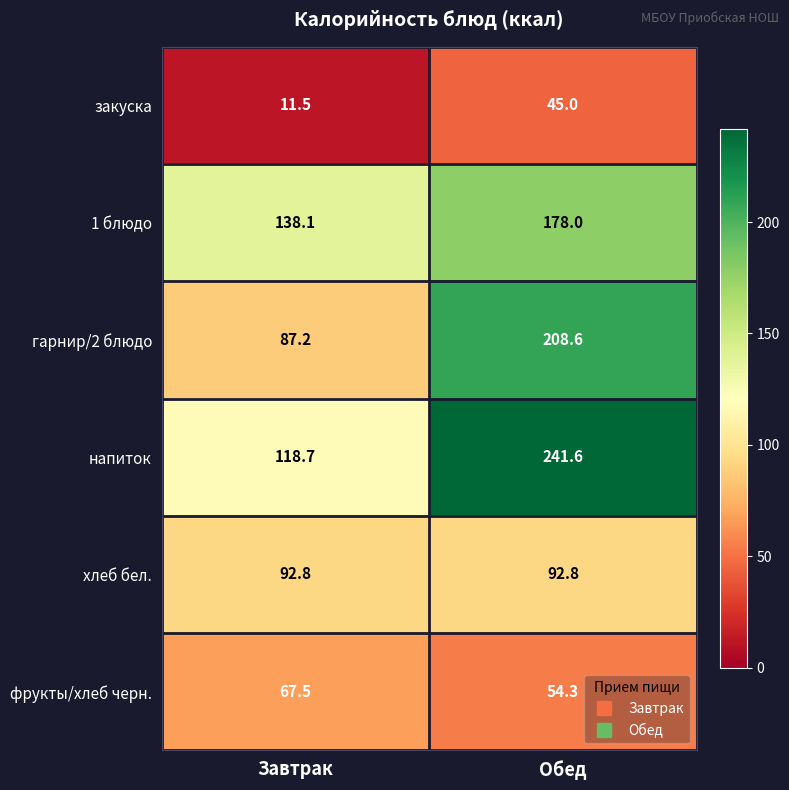

Is it true that 1 блюдо equals 178.0 at Обед?

True